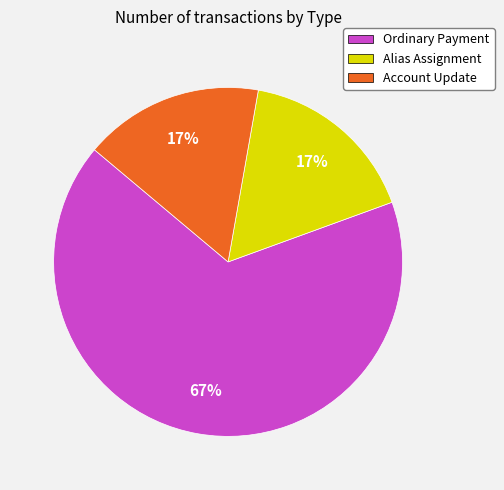

To the nearest percent, what is the difference between the largest and smallest slice percentages?

50%